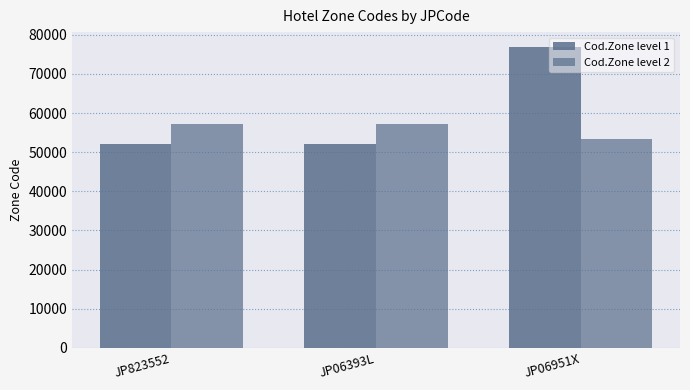

How many categories are shown in the chart?

3